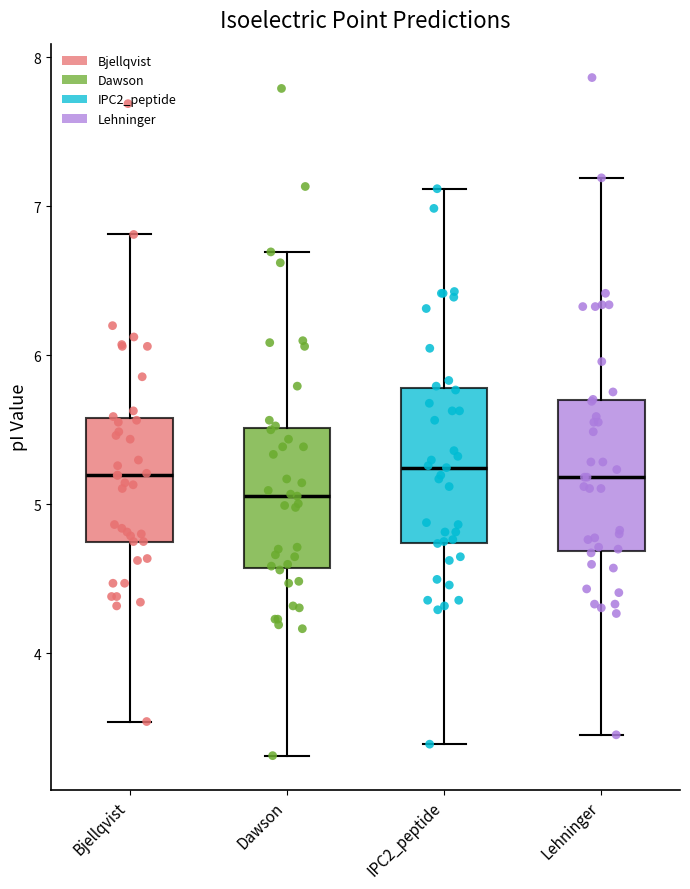

Reading left to right, read every box against the y-axis: the position of its median line, the range the box covers, and the ends of its whiskers. The values are not printed on the chart, so give them approximately, as read against the axis.

Bjellqvist: median 5.2, box 4.7 to 5.6, whiskers 3.5 to 6.8
Dawson: median 5.1, box 4.6 to 5.5, whiskers 3.3 to 6.7
IPC2_peptide: median 5.2, box 4.7 to 5.8, whiskers 3.4 to 7.1
Lehninger: median 5.2, box 4.7 to 5.7, whiskers 3.5 to 7.2